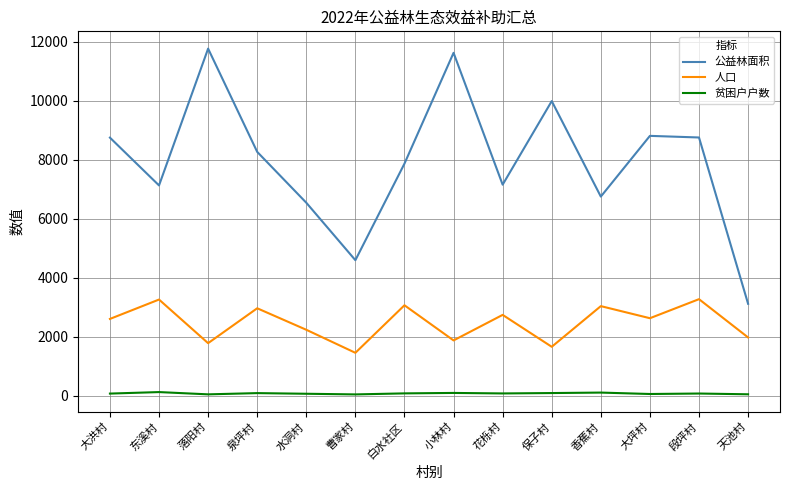

What is the greatest value displayed?

11769.9